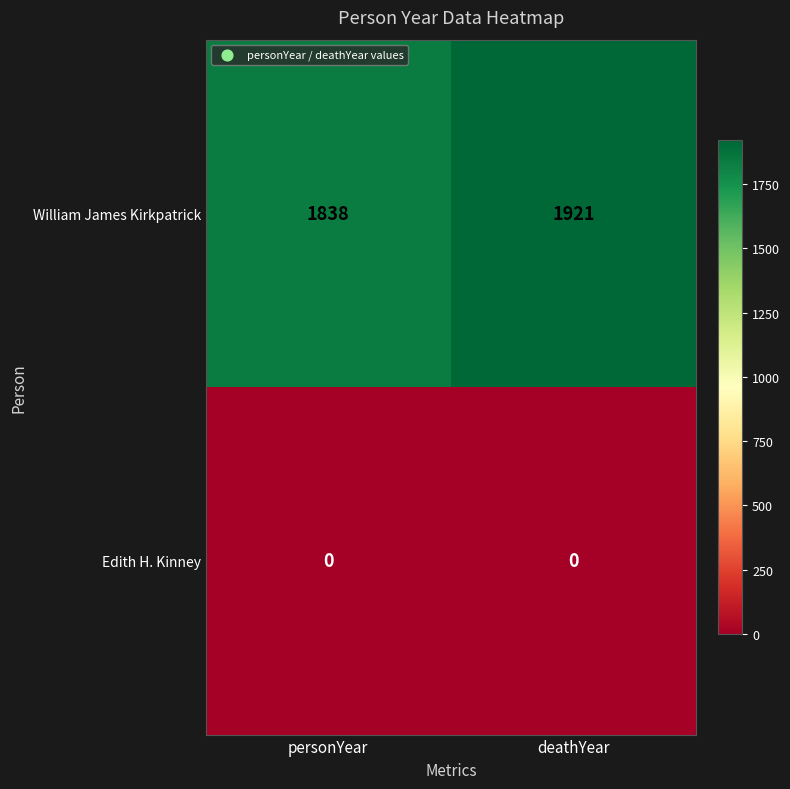

Rank the series by their average value, from highest to lowest.

William James Kirkpatrick, Edith H. Kinney